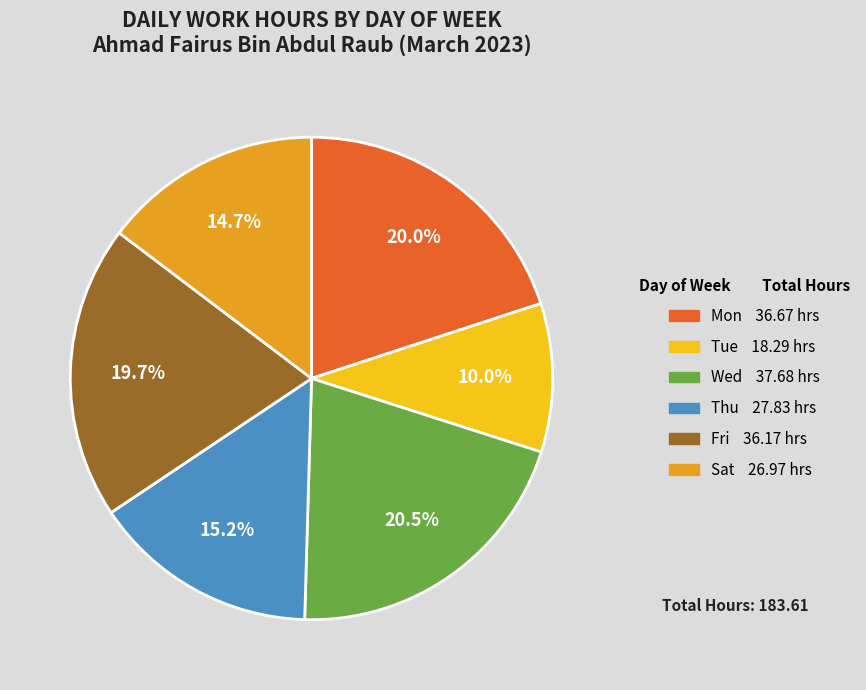

How many slices are in this pie chart?

6